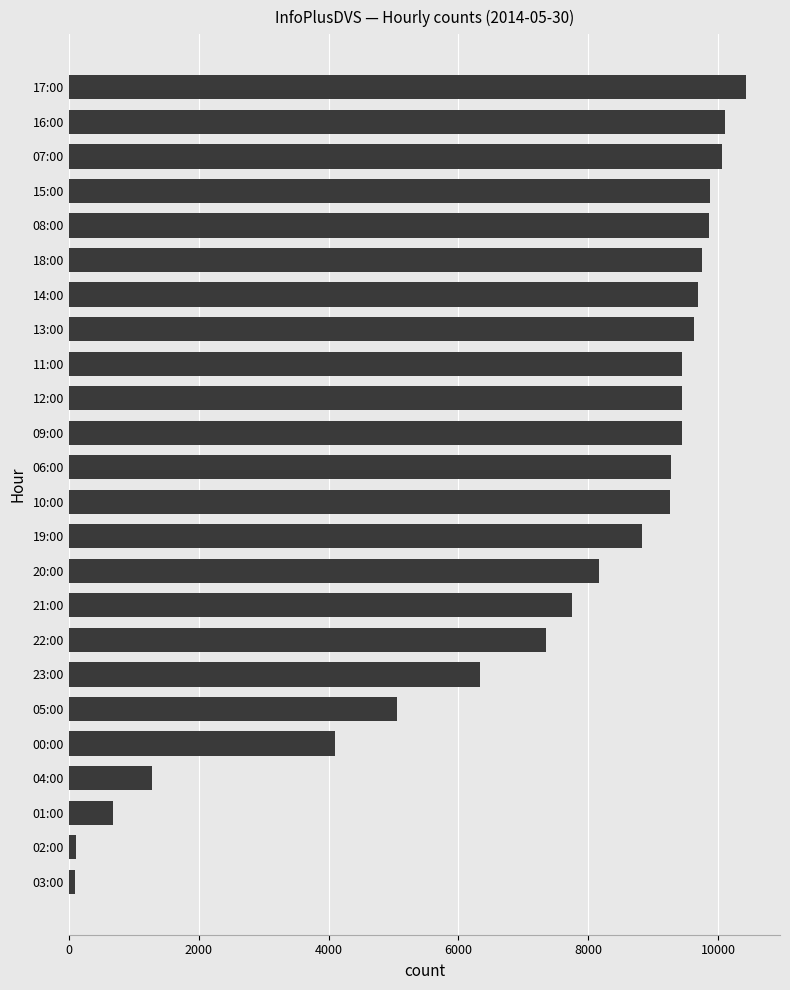

True or false: the data shows 9257 at 10:00.

True